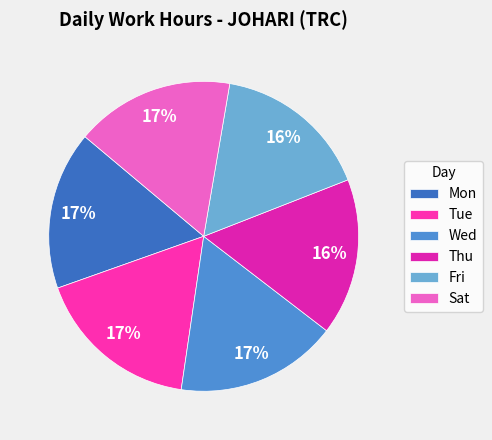

To the nearest percent, what is the difference between the largest and smallest slice percentages?

1%